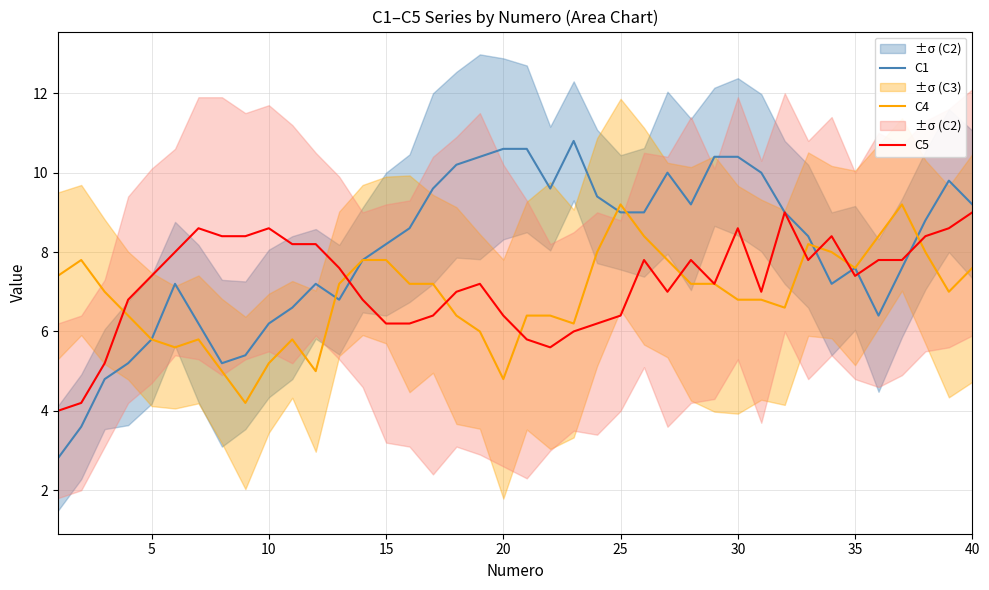

What are all the series names shown in the legend?

C1, C4, C5